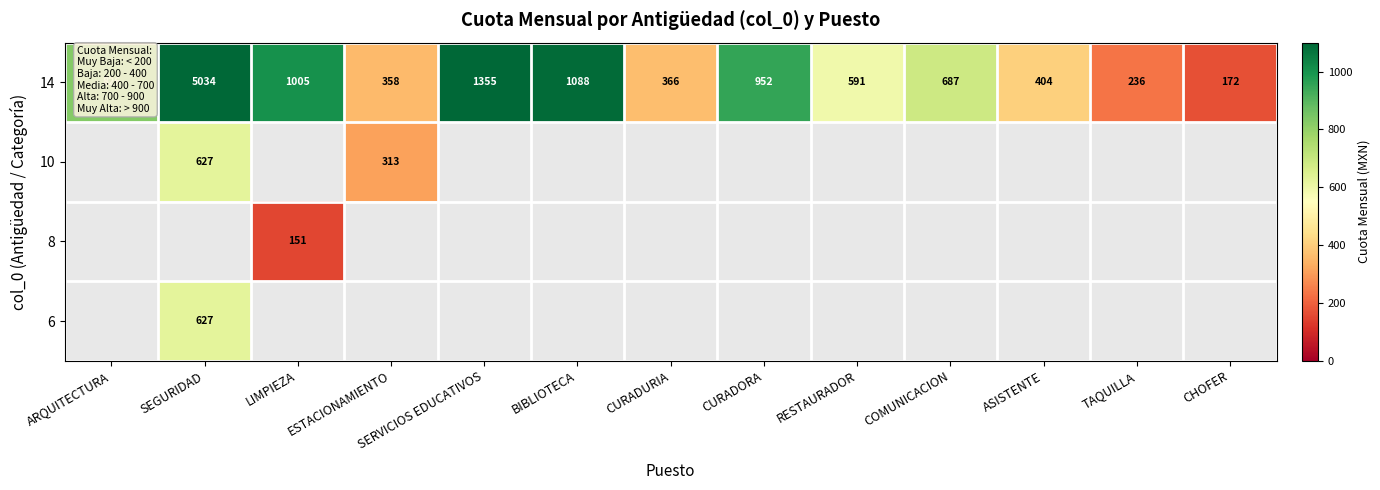

At which label is 14 closest to 2603?

SERVICIOS EDUCATIVOS